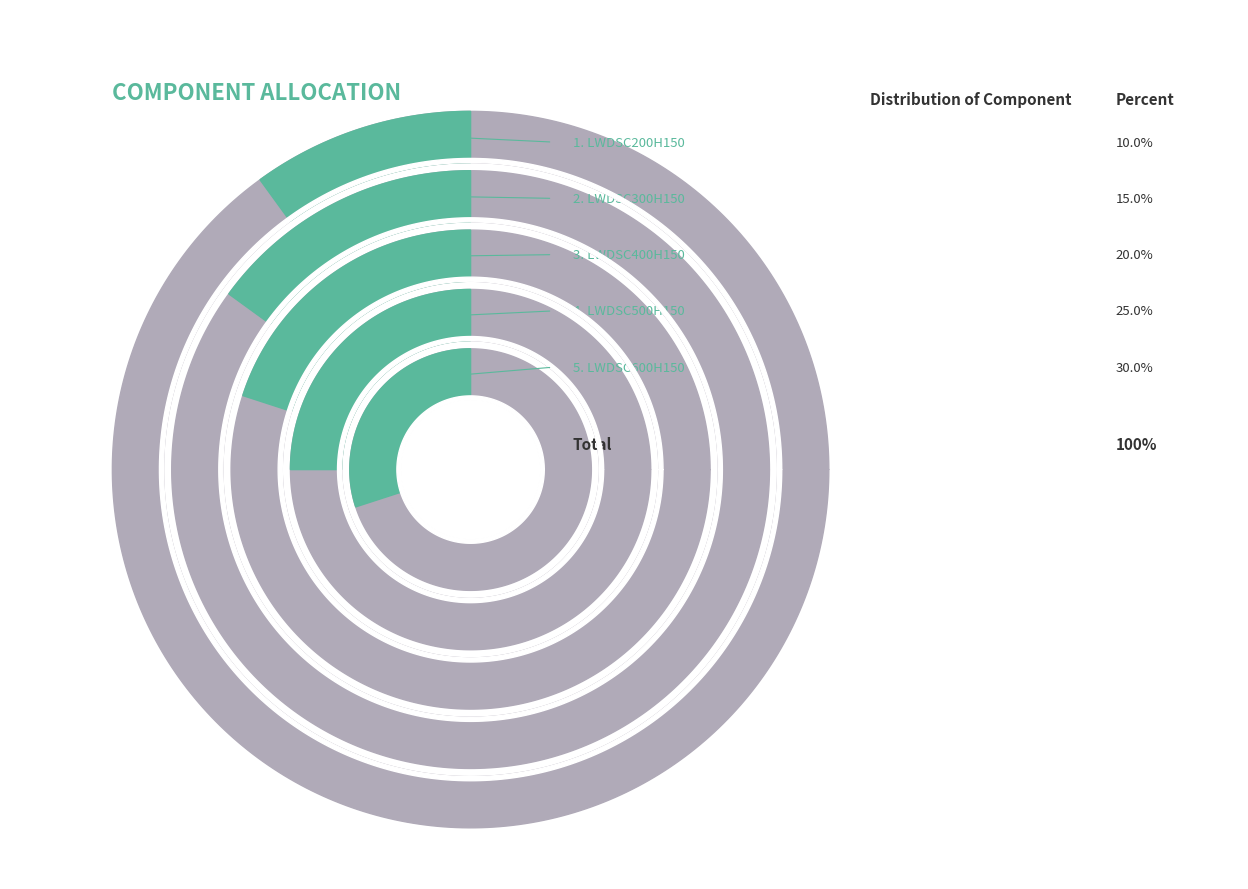

To the nearest percent, what portion does LWDSC600H150 represent?

30%